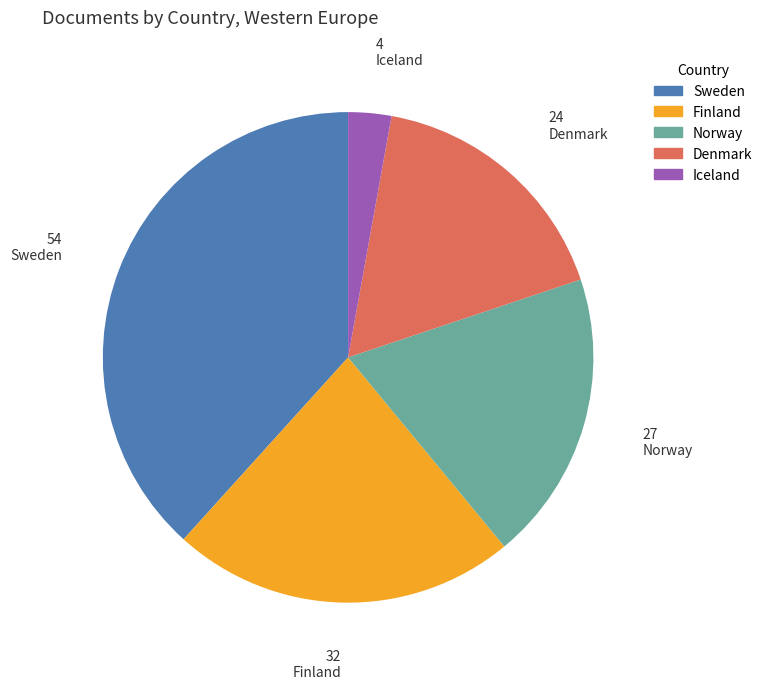

What is the largest slice in the pie chart?

Sweden